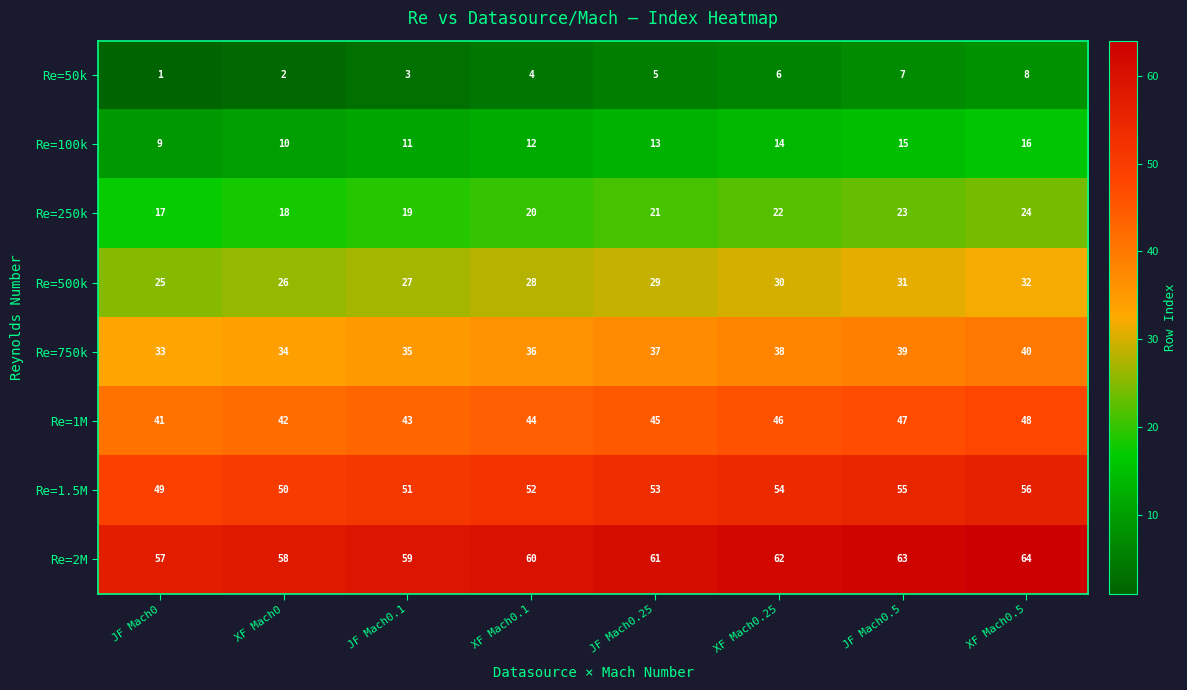

The Re=2M series shows 60 at XF Mach0.1. True or false?

True